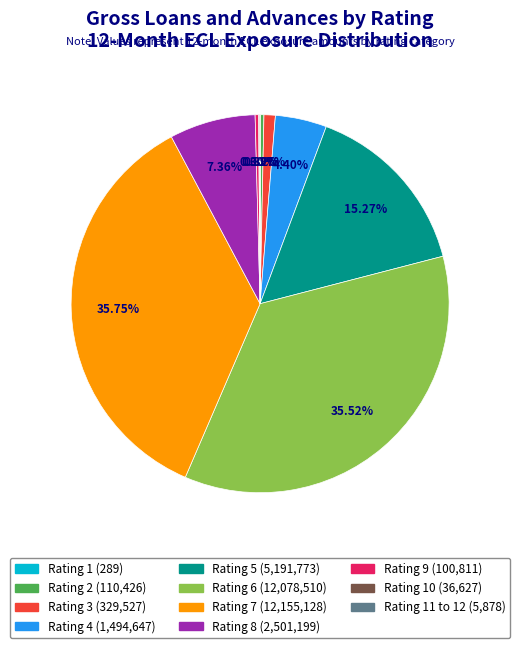

What is the largest slice in the pie chart?

7